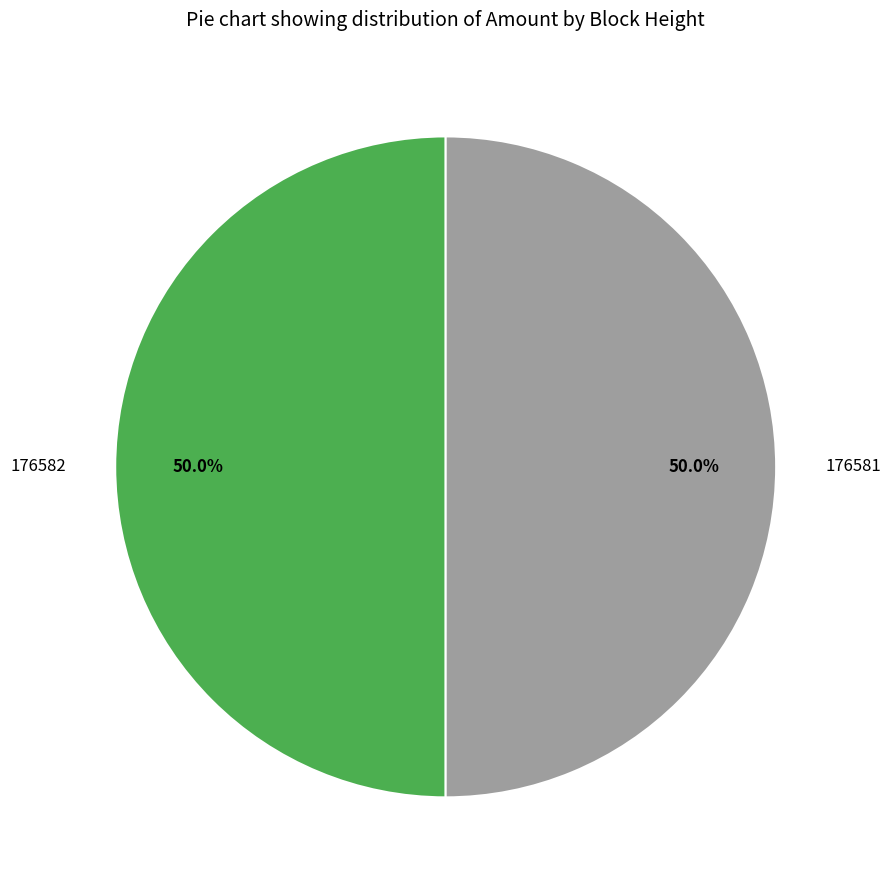

What is the ratio of the value at 176581 to the value at 176582?

1.0